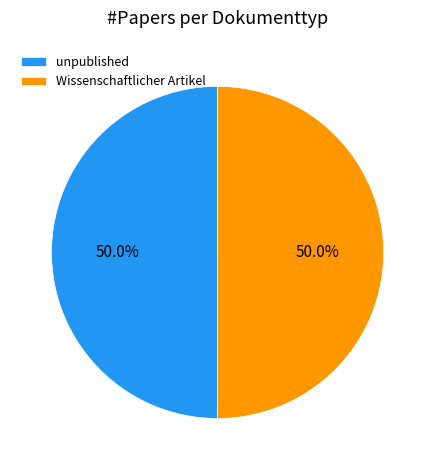

To the nearest percent, what is the average slice percentage?

50%